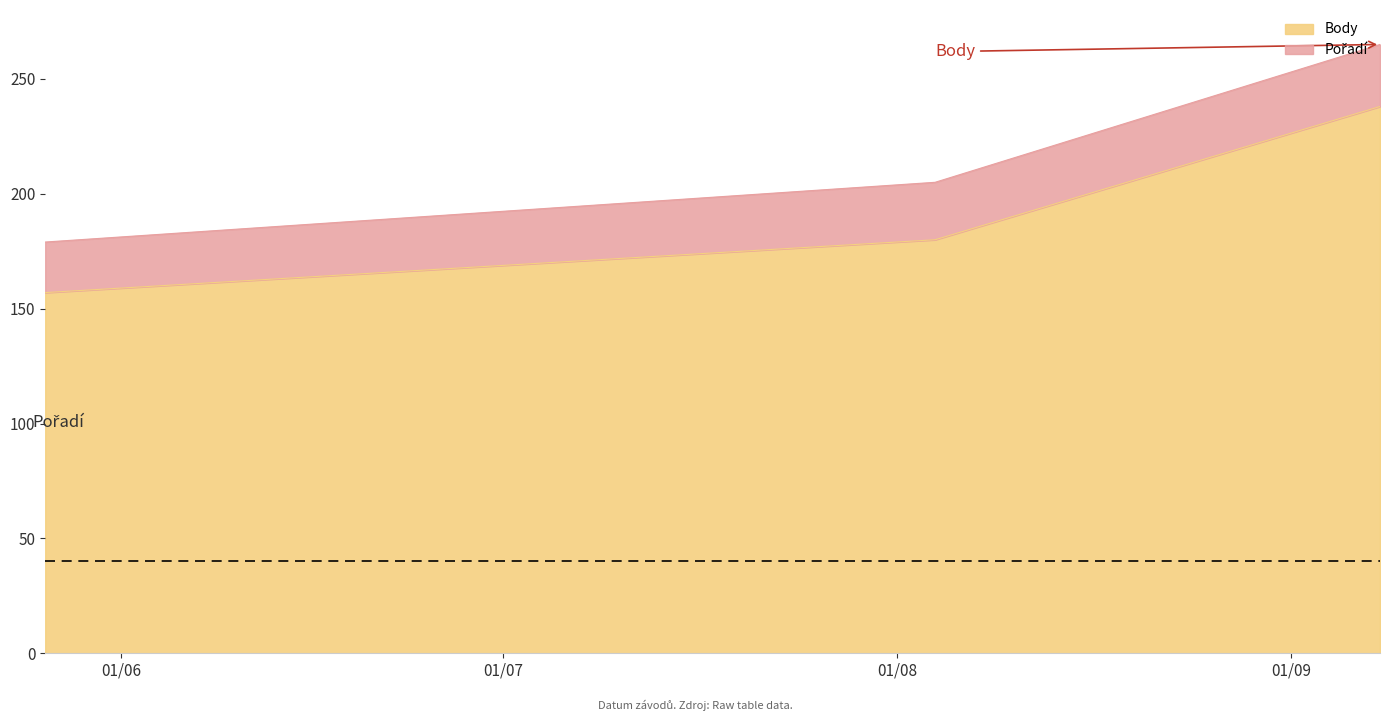

How many lines are shown in the chart?

2